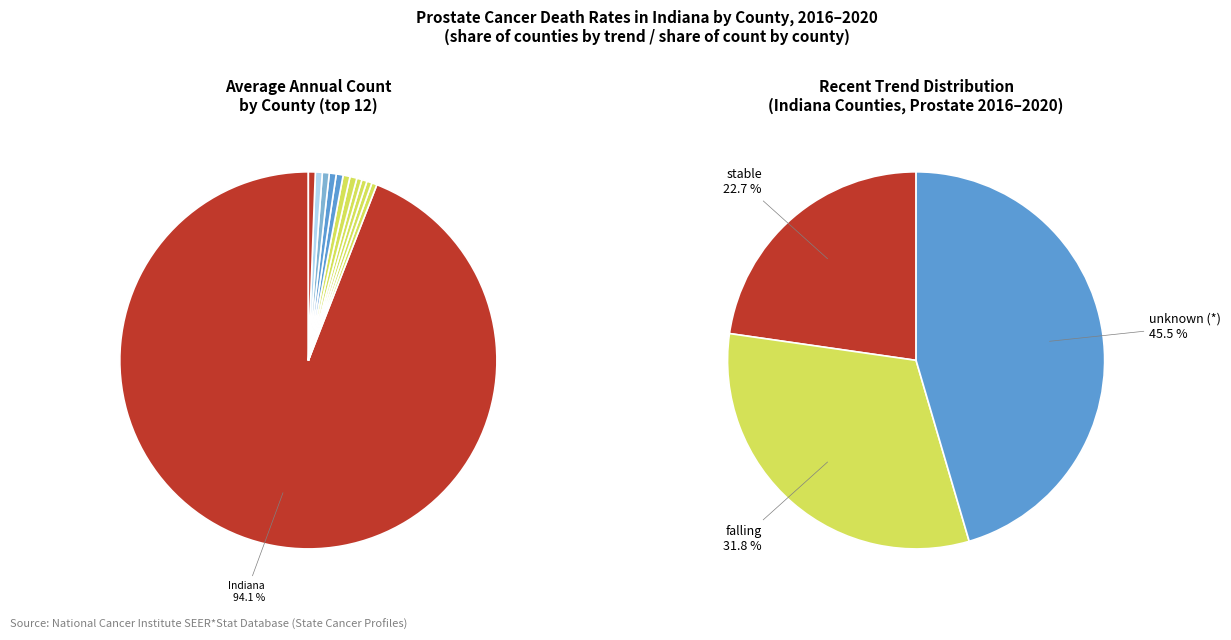

Does any single category account for the majority?

Yes